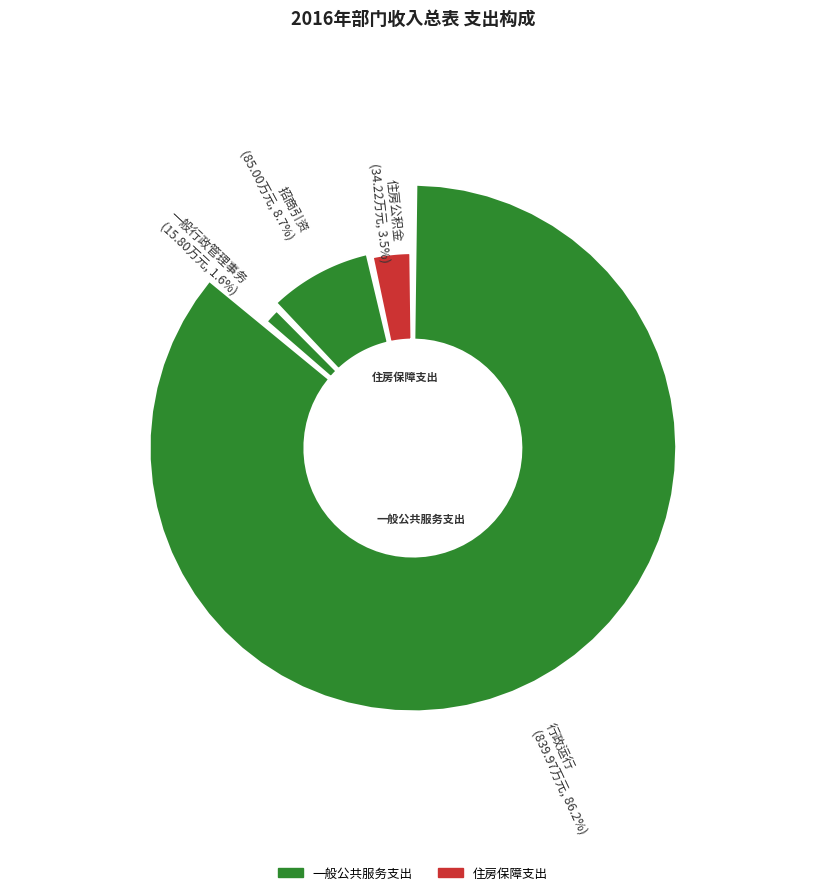

Which has a higher value, 行政运行 or 招商引资?

行政运行